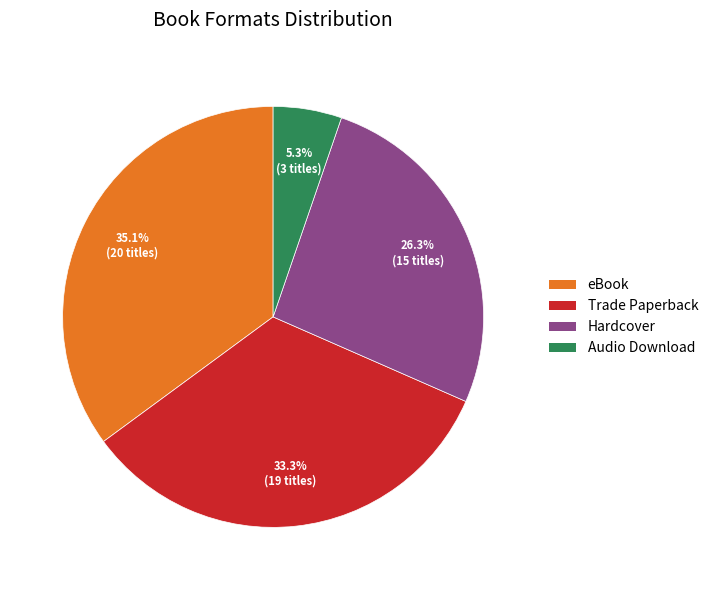

Is there a majority slice in this chart?

No